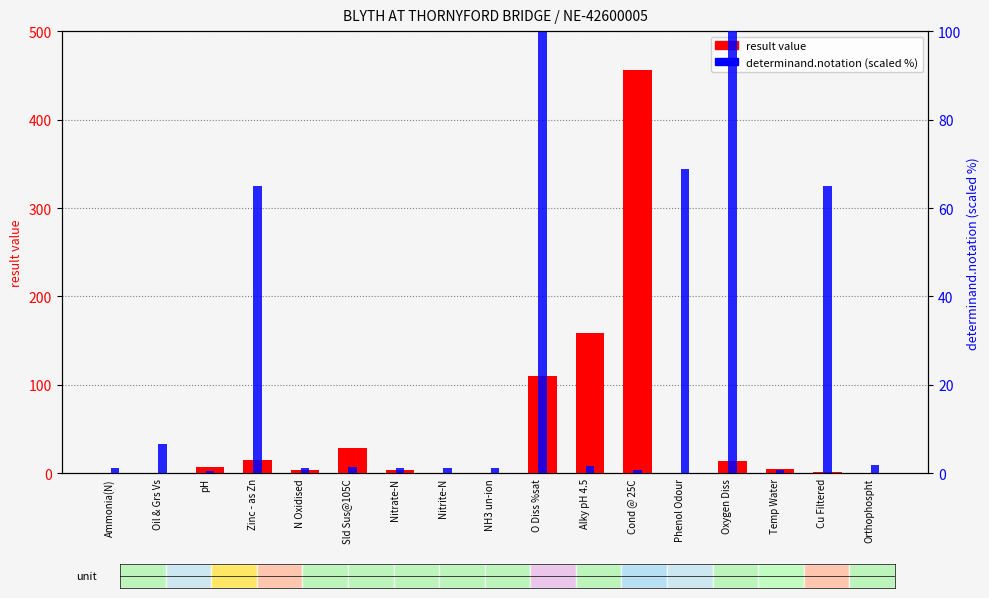

Rank the series by their maximum value, from lowest to highest.

determinand.notation (scaled %), result value